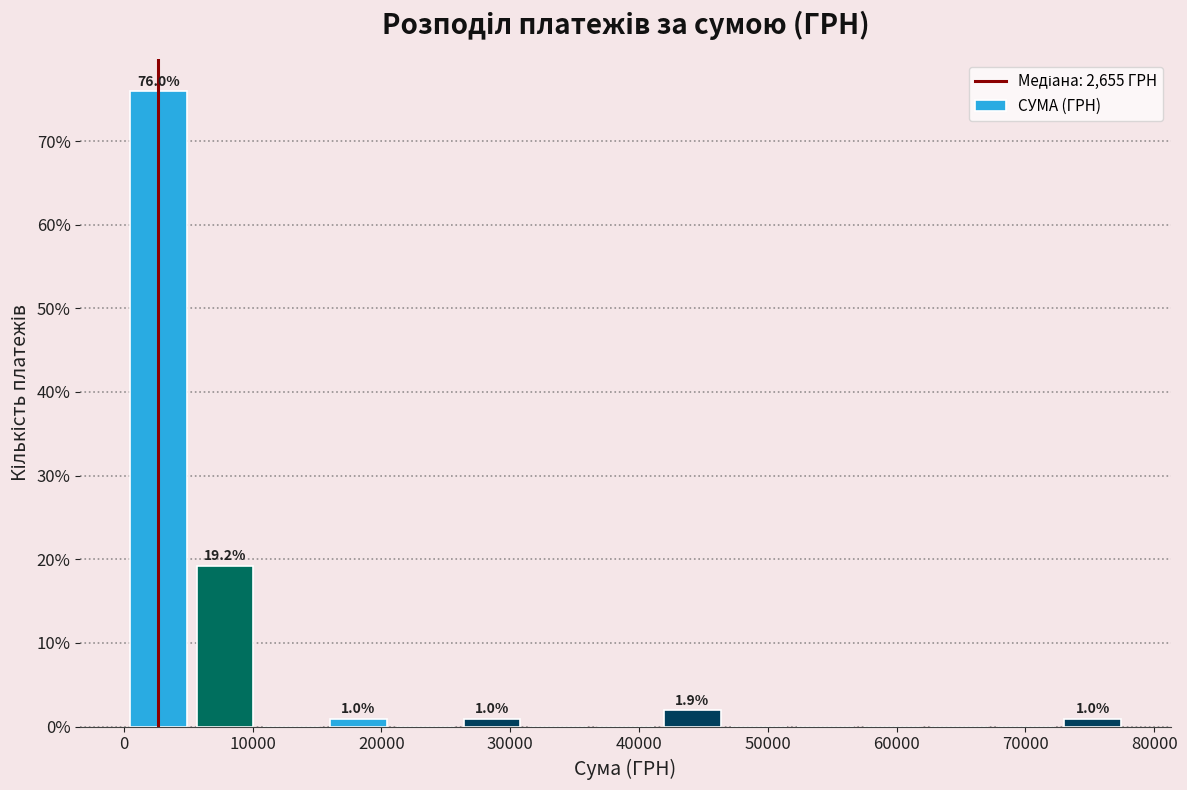

Over which range of the x-axis is the bar tallest?

0 to 5000